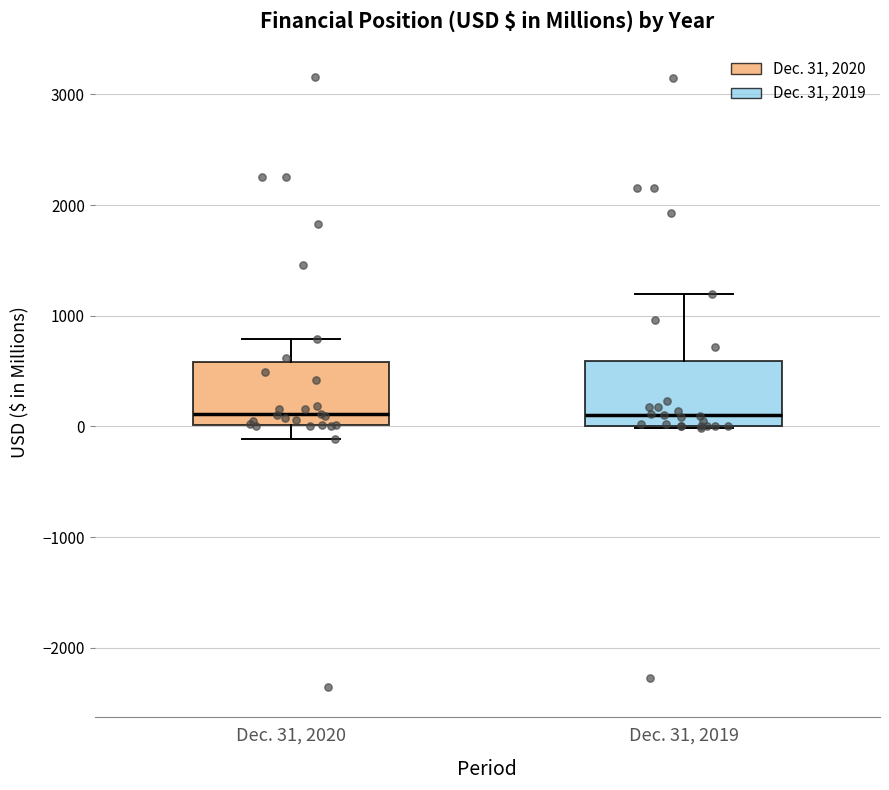

Where is the upper edge of the box for Dec. 31, 2020 on the y-axis? The values are not printed on the chart, so give them approximately, as read against the axis.

600